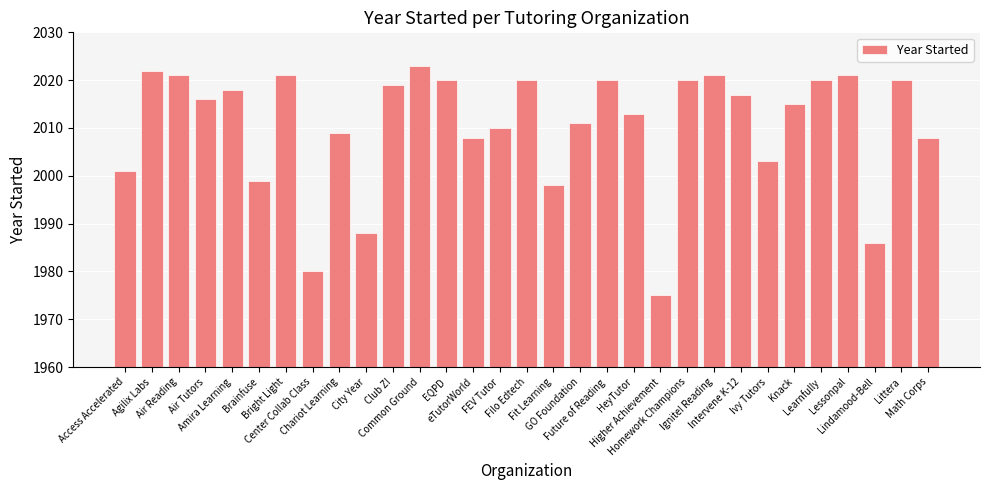

What is the label of the 3rd bar from the left?

Air Reading